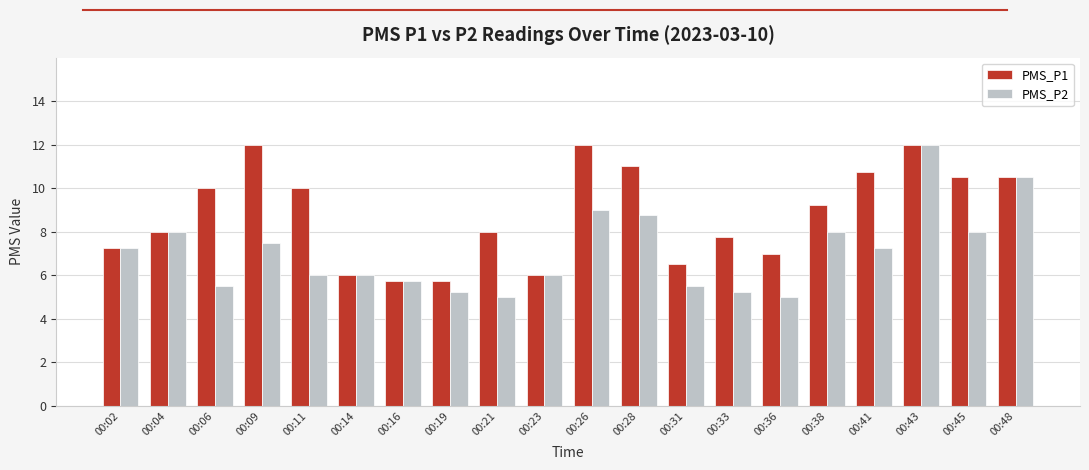

What is the highest value of the PMS_P1 series?

12.0